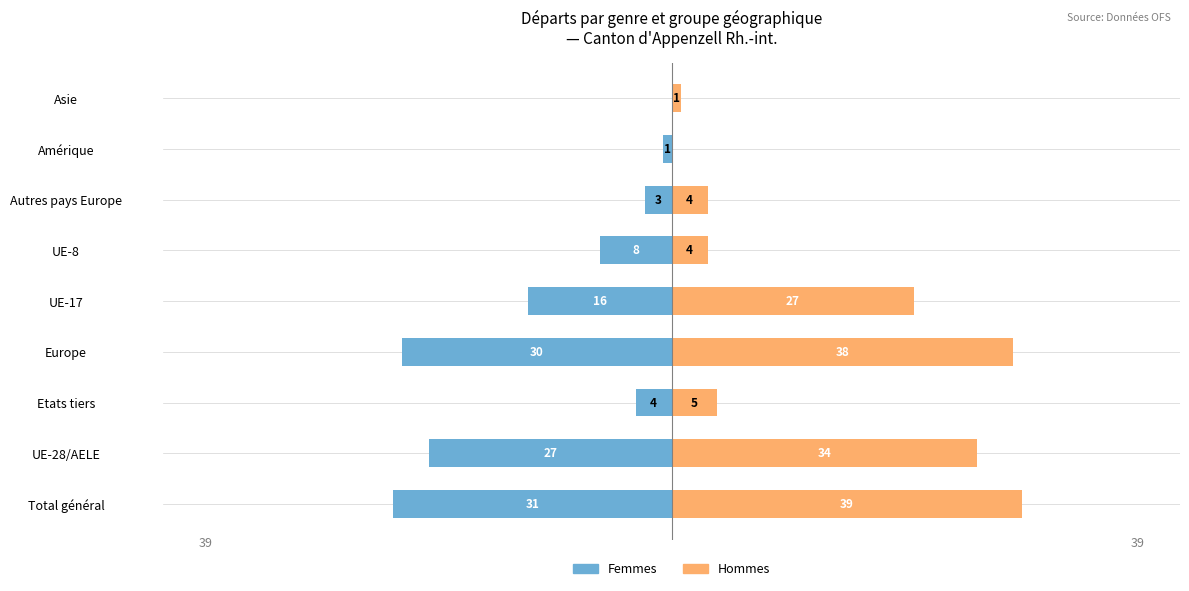

Which series has the largest total across all categories?

Hommes